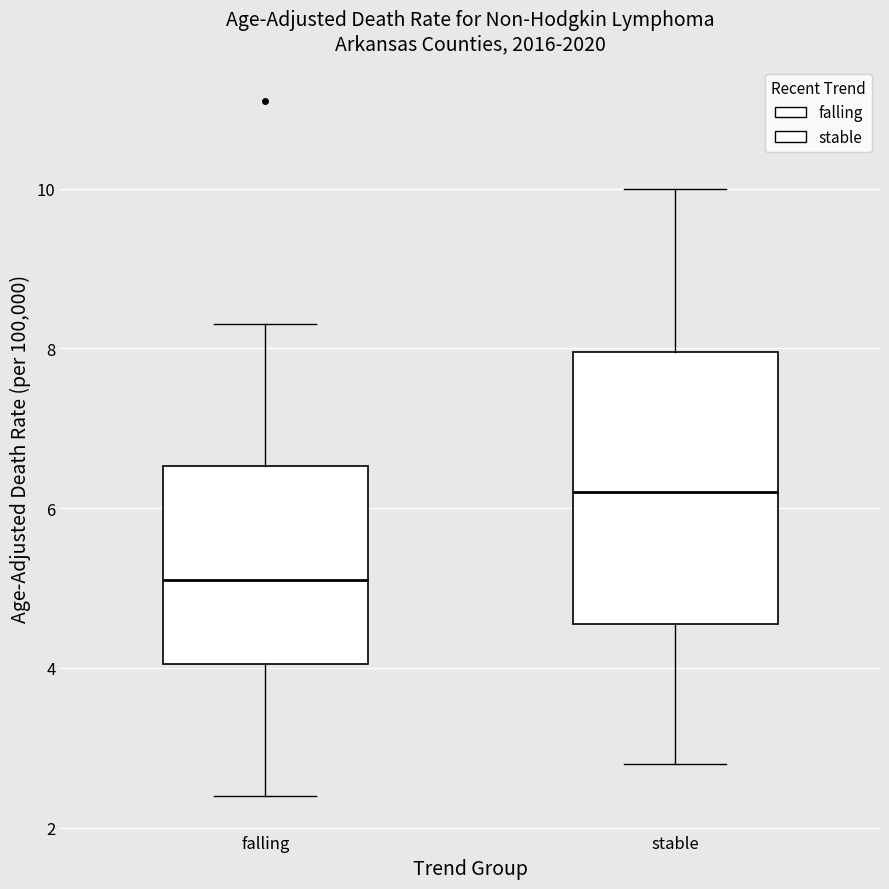

Where is the upper edge of the box for falling on the y-axis? The values are not printed on the chart, so give them approximately, as read against the axis.

6.6